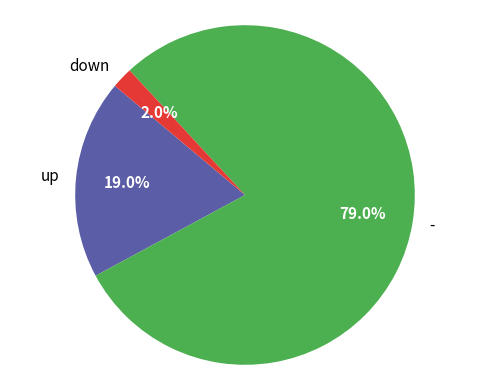

To the nearest percent, what portion does up represent?

19%